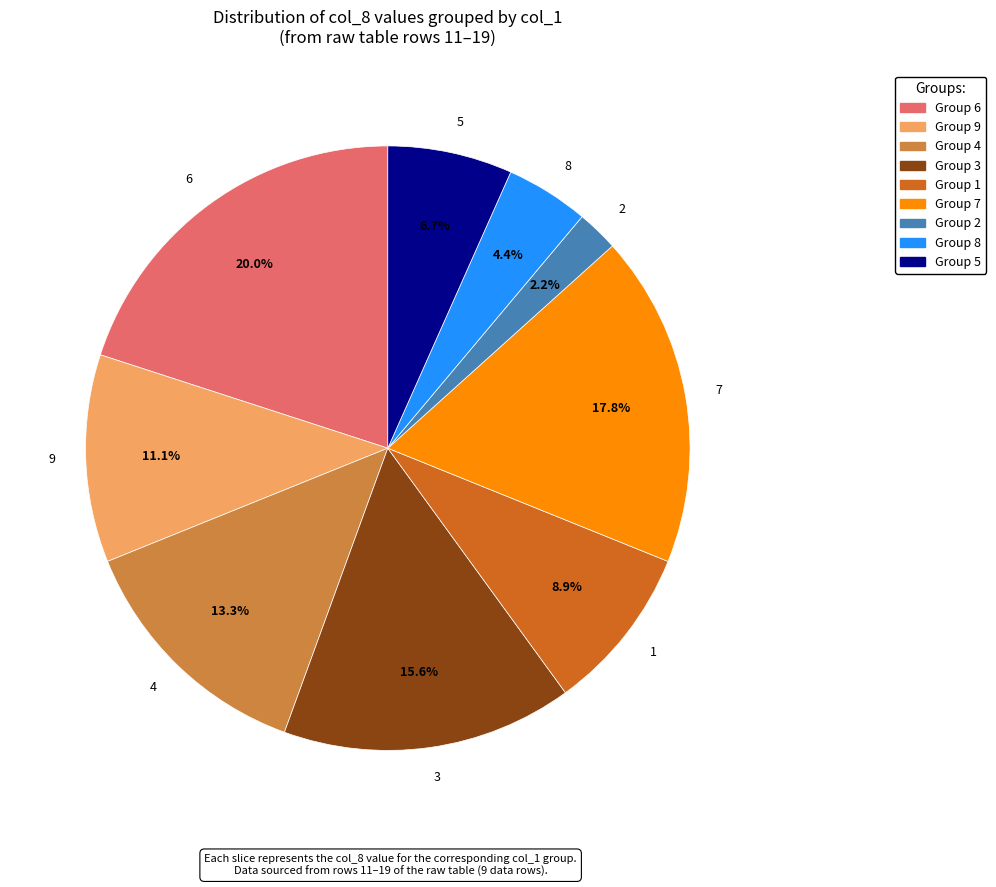

Rank the categories by value from highest to lowest.

6, 7, 3, 4, 9, 1, 5, 8, 2